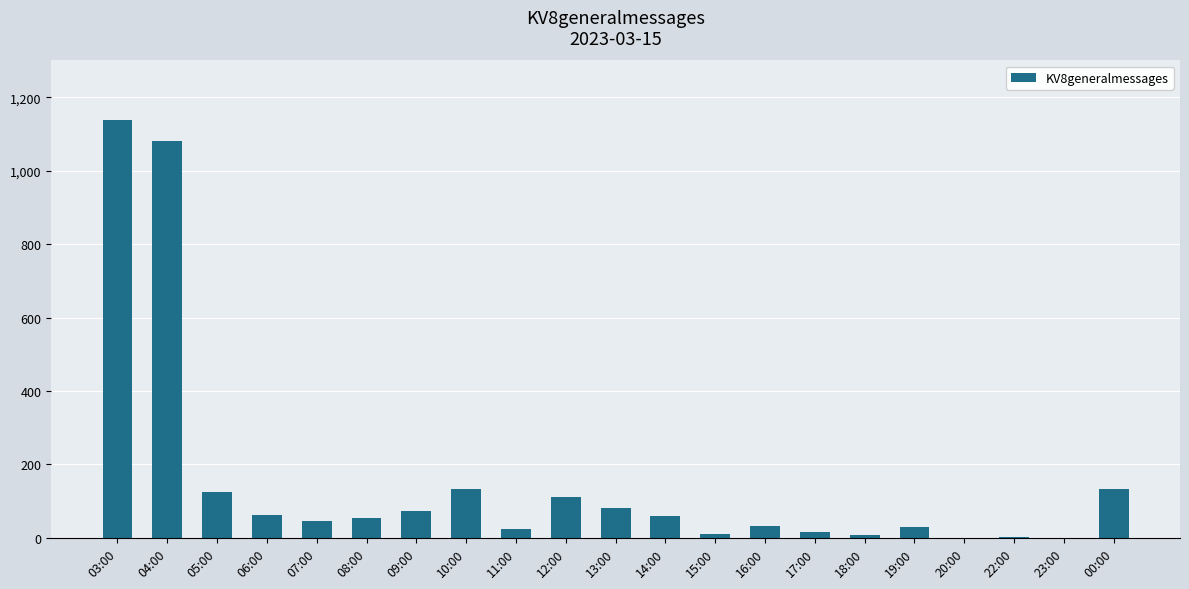

What is the sum of all values?

3220